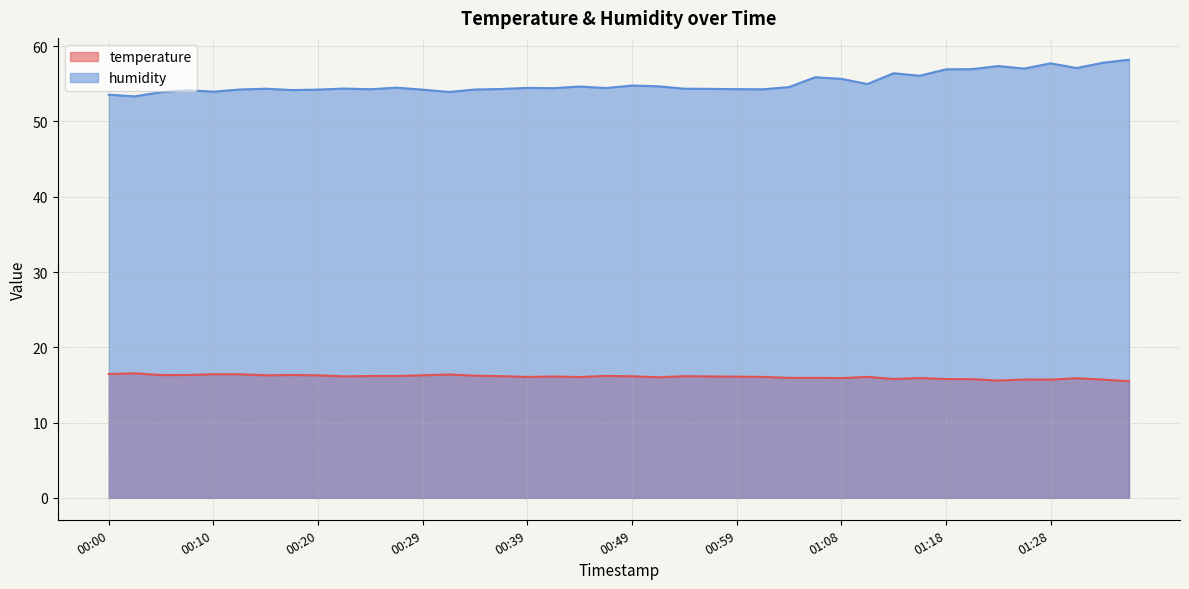

Where does the temperature series first go above 16?

00:00